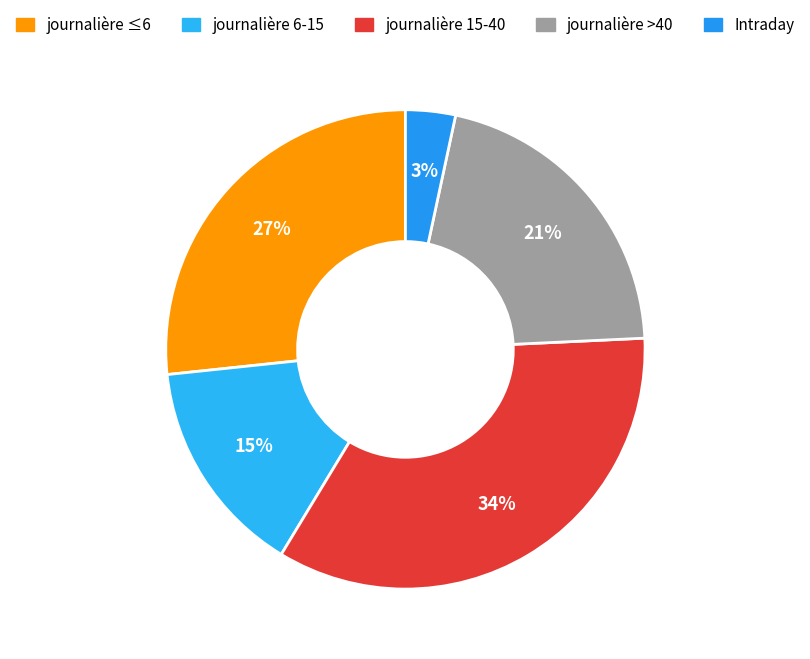

How many slices are in this pie chart?

5